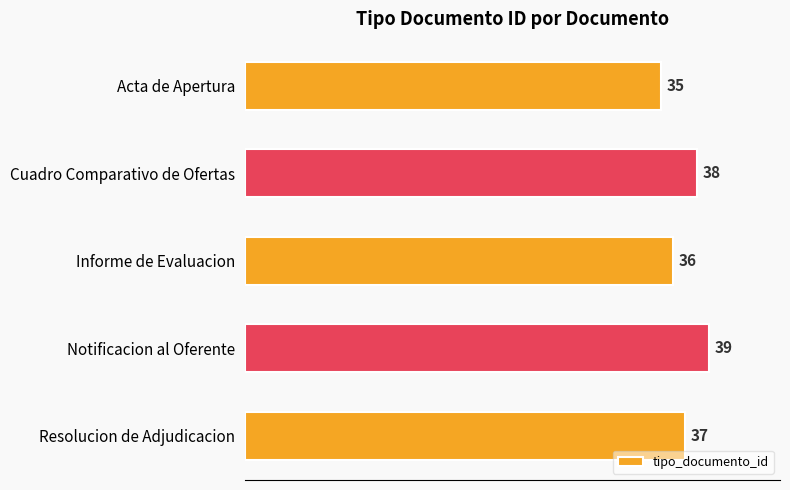

Are the bars grouped side by side (vs. stacked)?

No